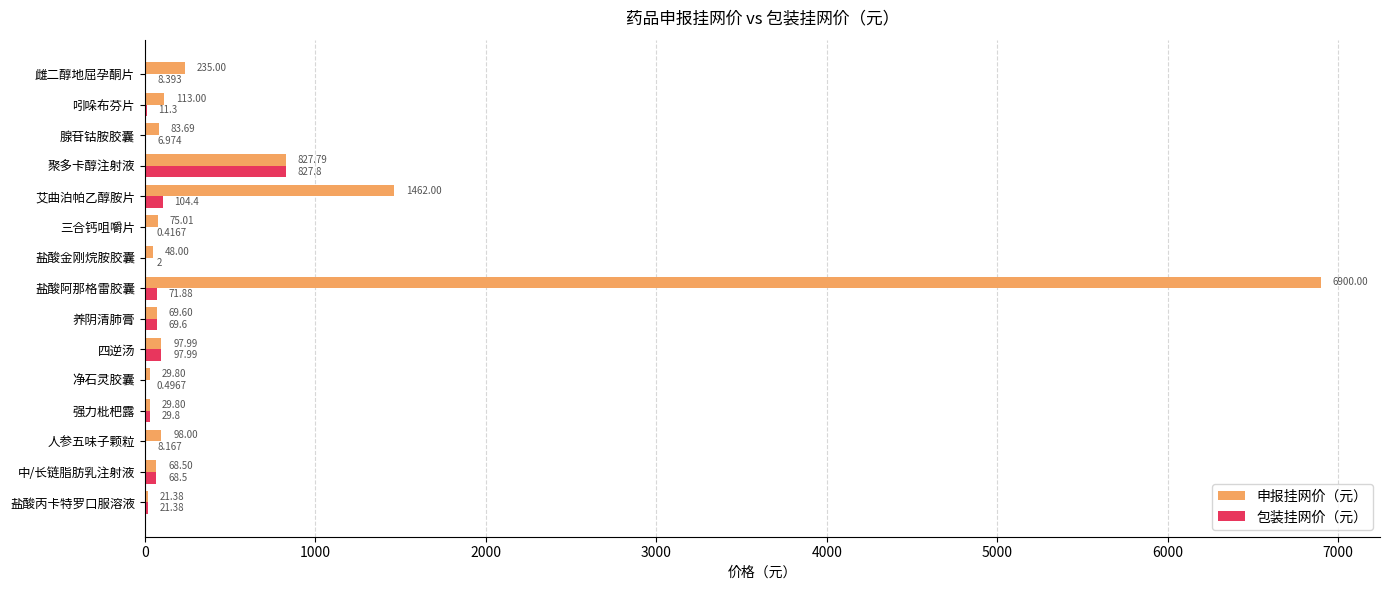

Where is 包装挂网价（元） nearest to the value 414?

艾曲泊帕乙醇胺片